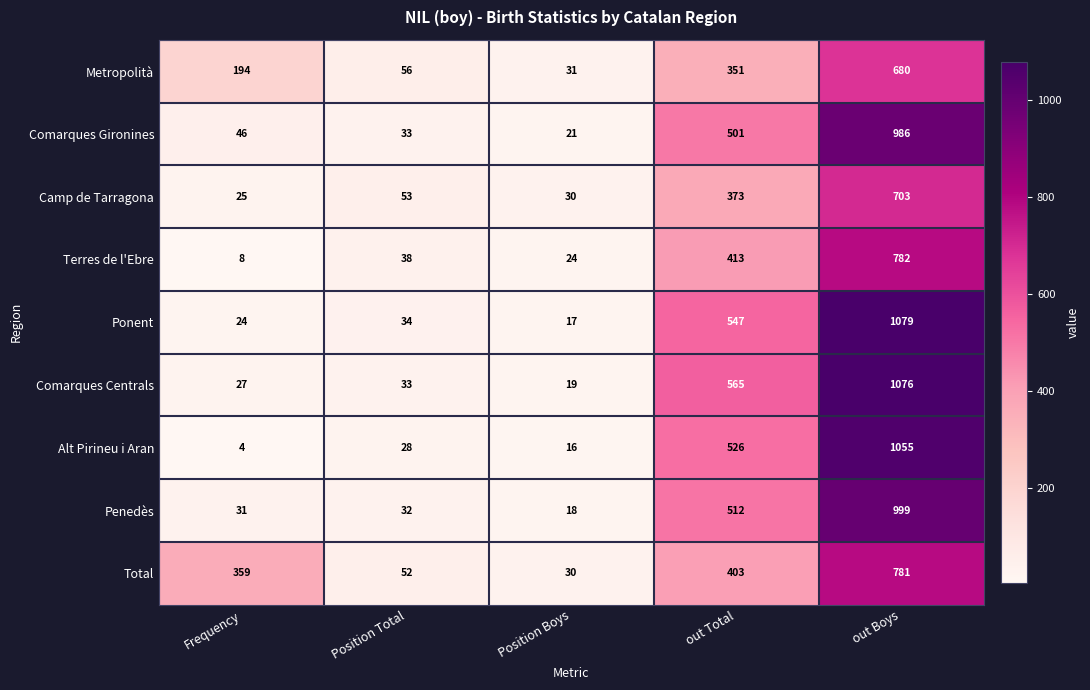

What is the difference between the Penedès values at Frequency and out Boys?

968